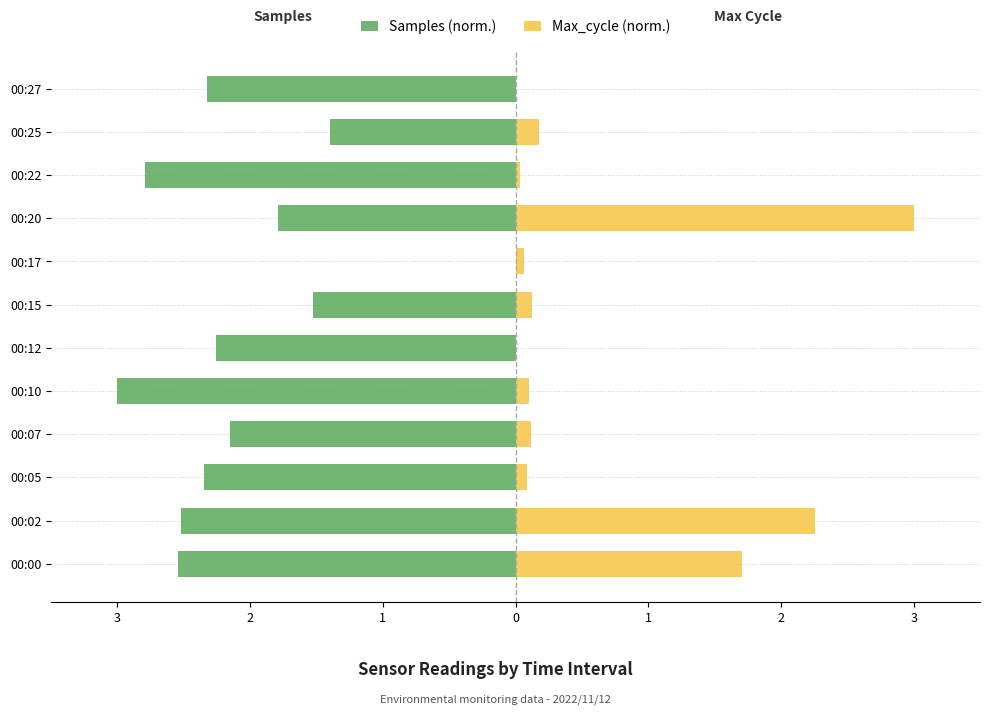

How many values in the Samples (norm.) series are below -2?

8